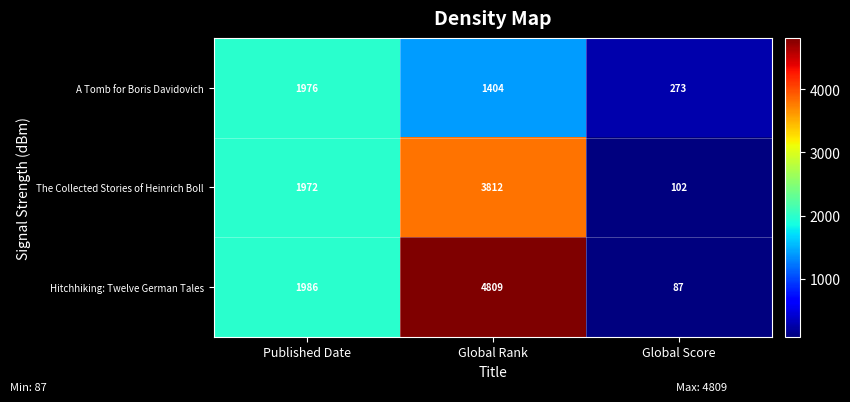

Is the value of The Collected Stories of Heinrich Boll at Global Score greater than the value of Hitchhiking: Twelve German Tales at Global Score?

Yes